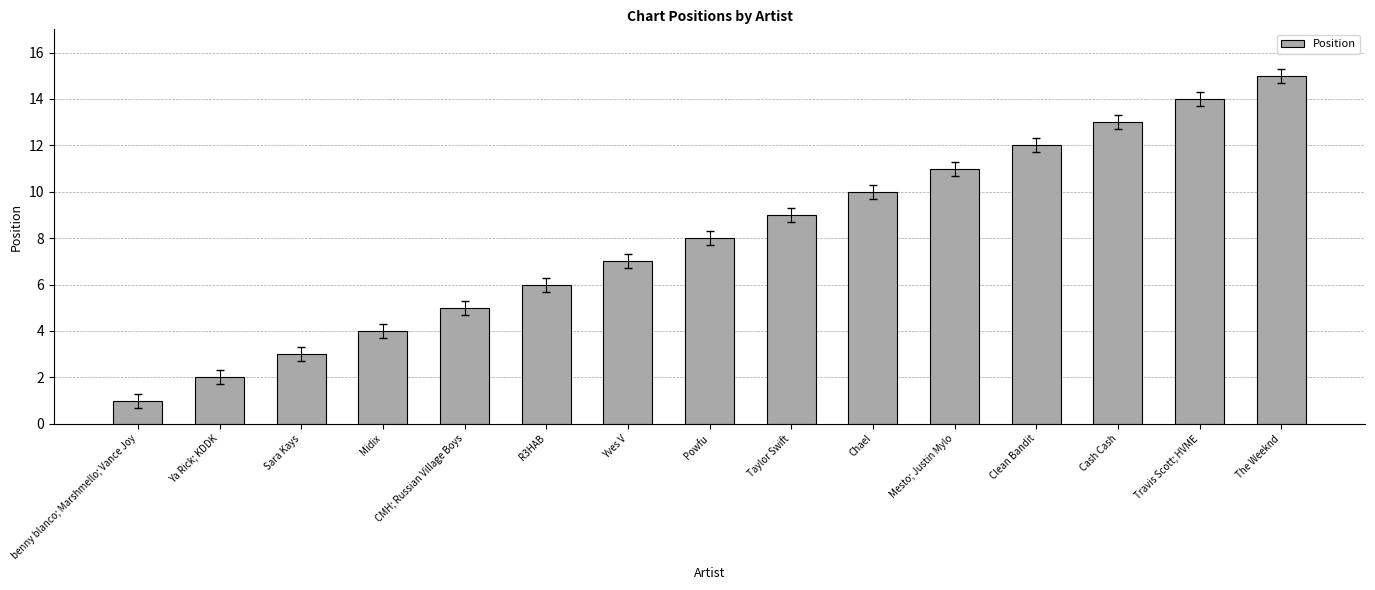

Which label corresponds to the largest value in the chart?

The Weeknd